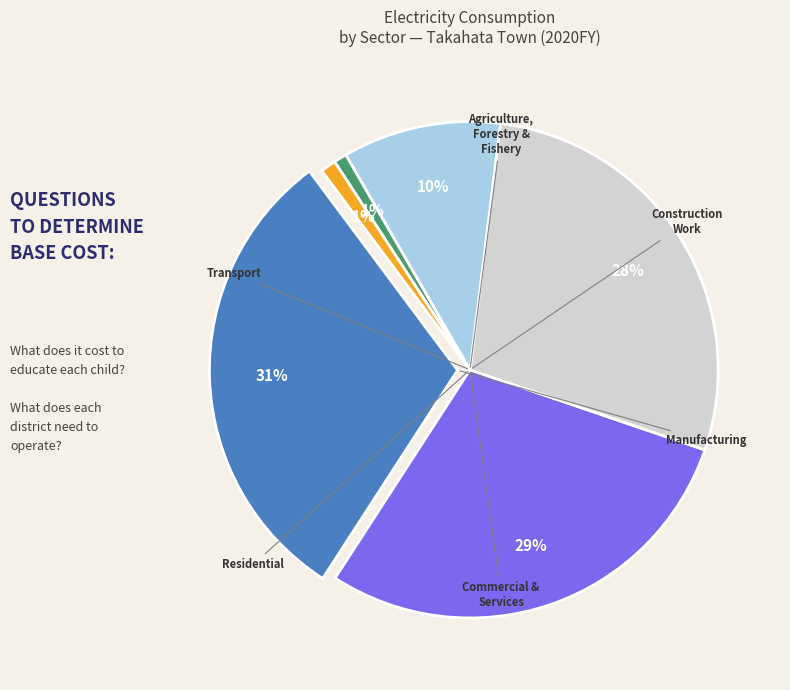

Count the number of slices in the pie.

6